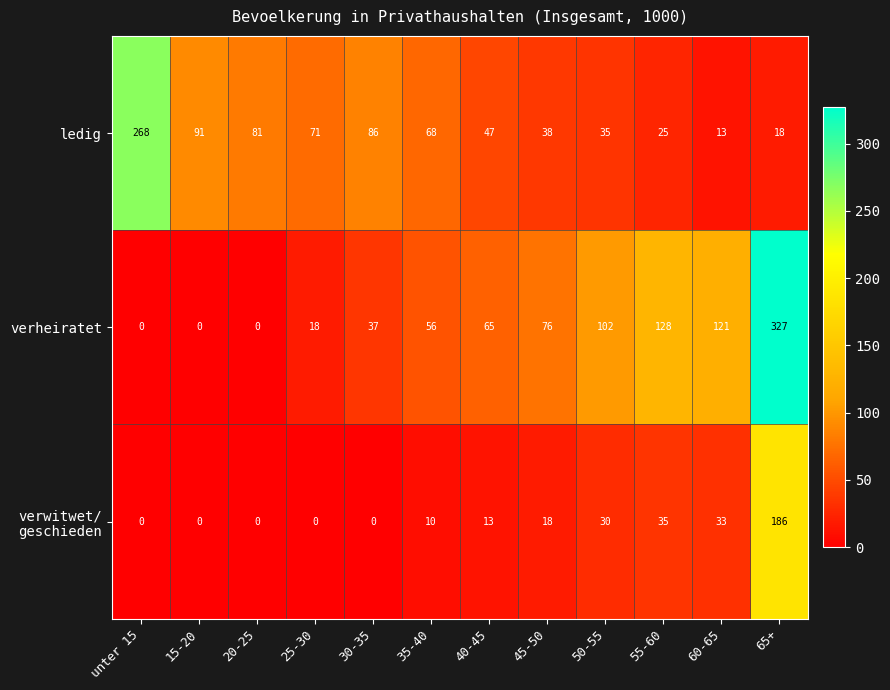

The verheiratet series shows 128 at 55-60. True or false?

True